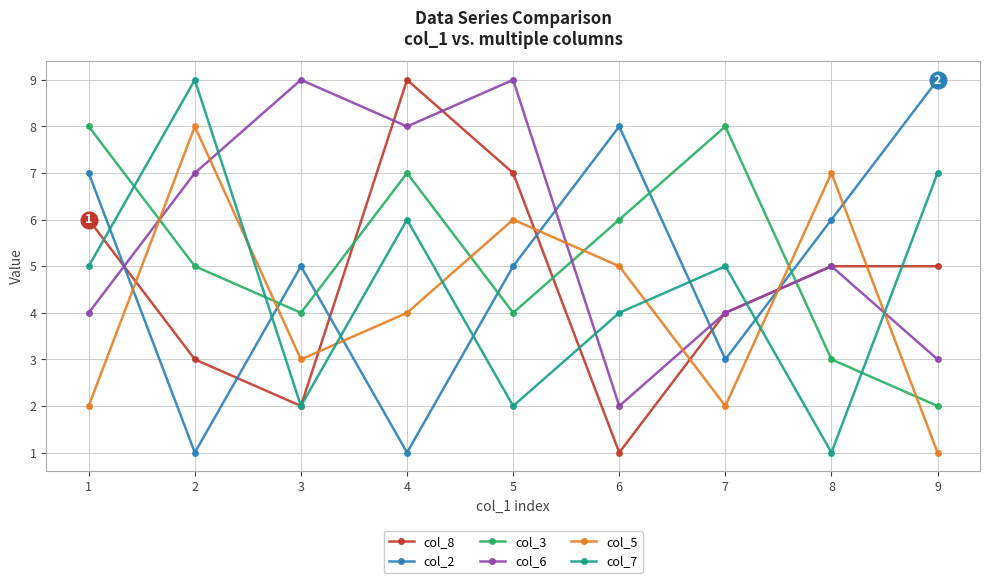

Count the col_2 values in the range 3 to 7.

5